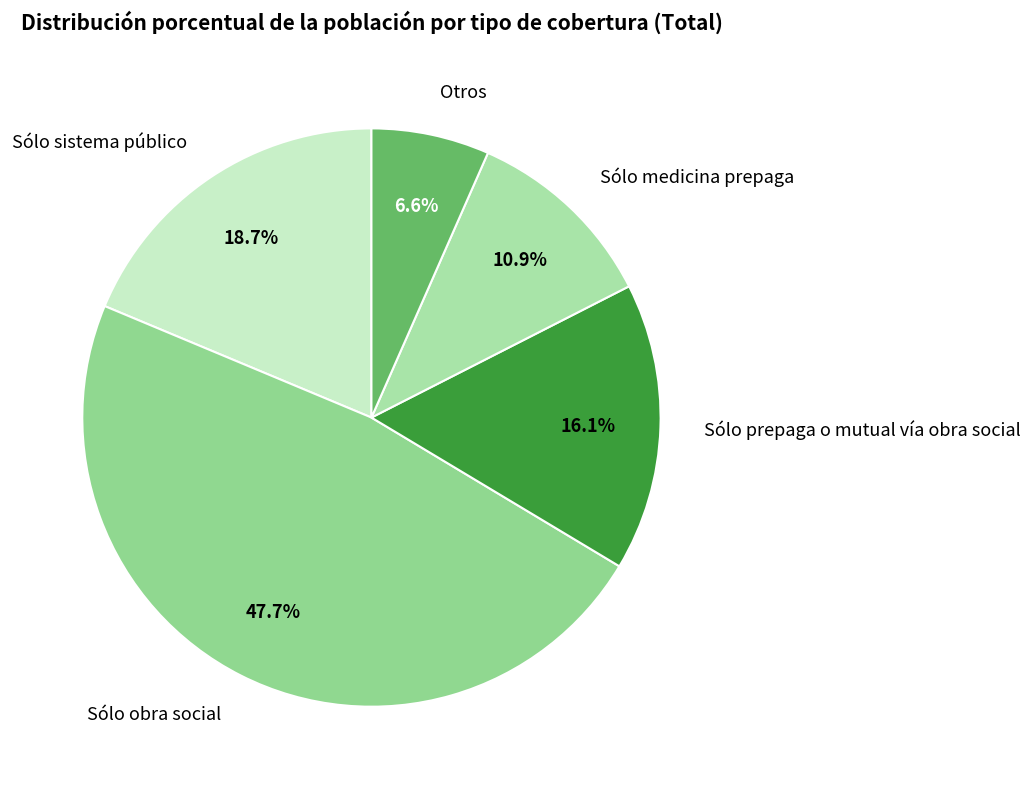

The Sólo obra social slice represents 48% of the pie. True or false?

True